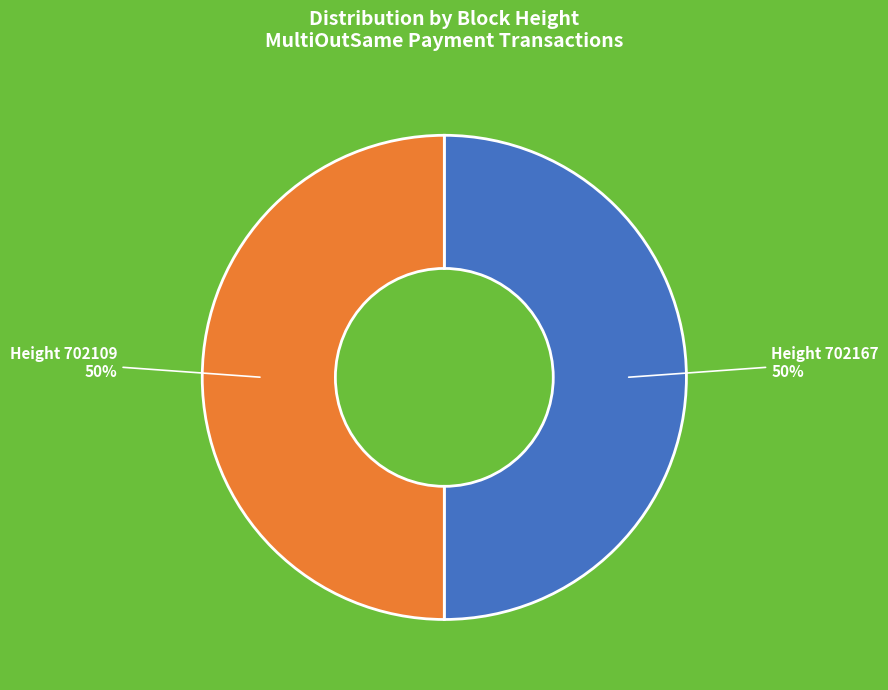

To the nearest percent, what is the average slice percentage?

50%